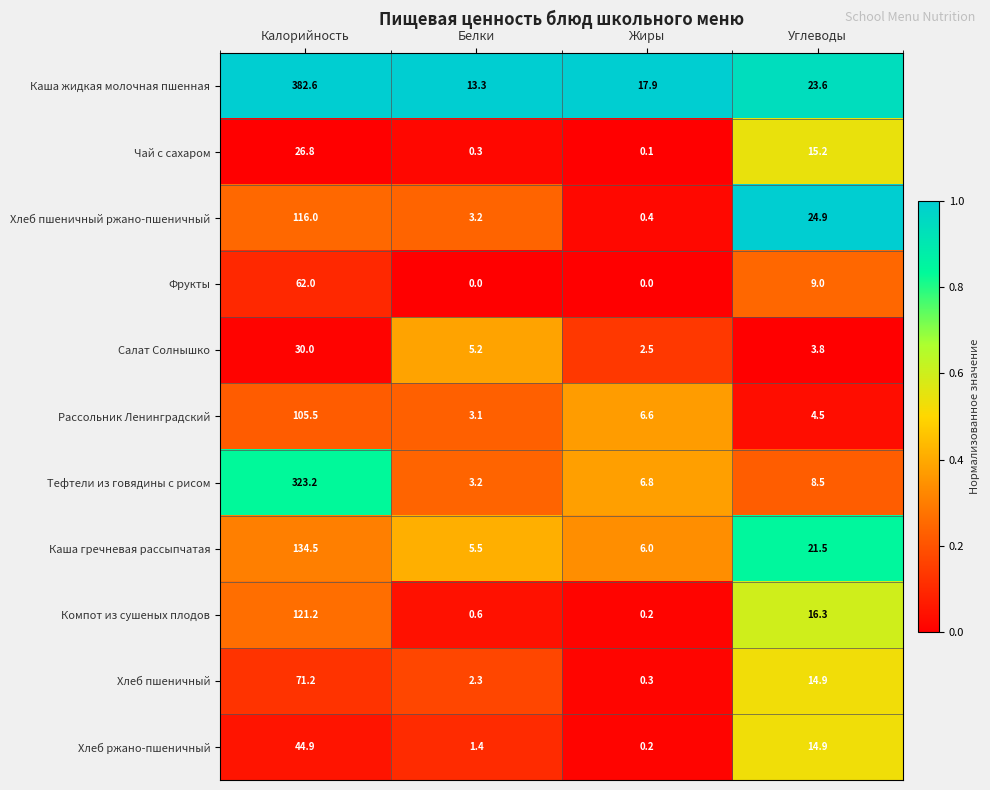

True or false: Тефтели из говядины с рисом has a value of 6.8 at Жиры.

True